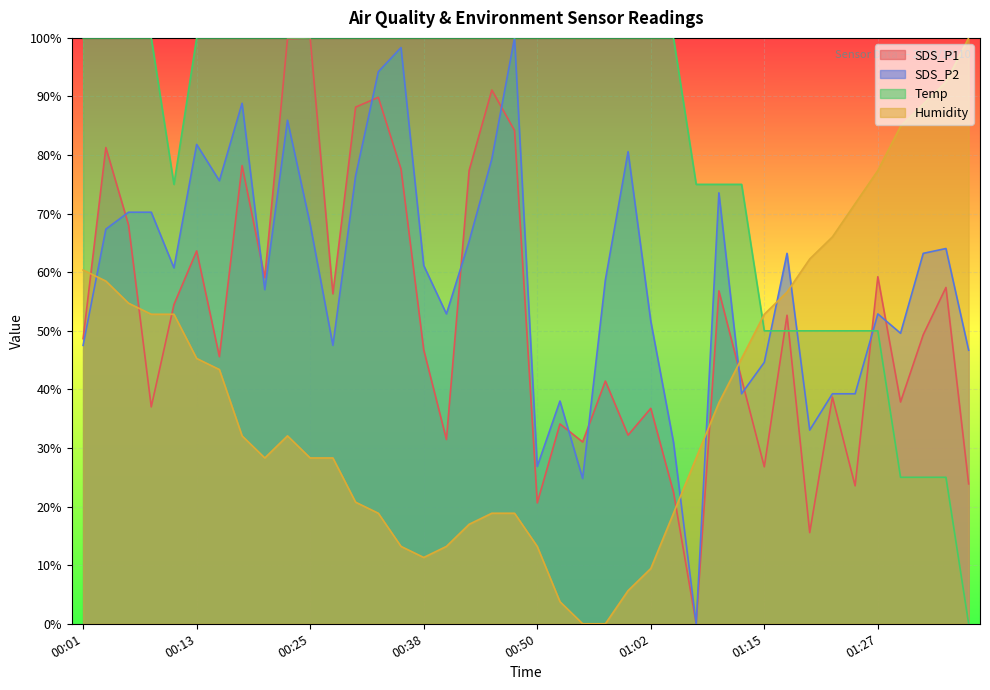

What is the difference between the second highest and minimum values in the Temp series?

100.0